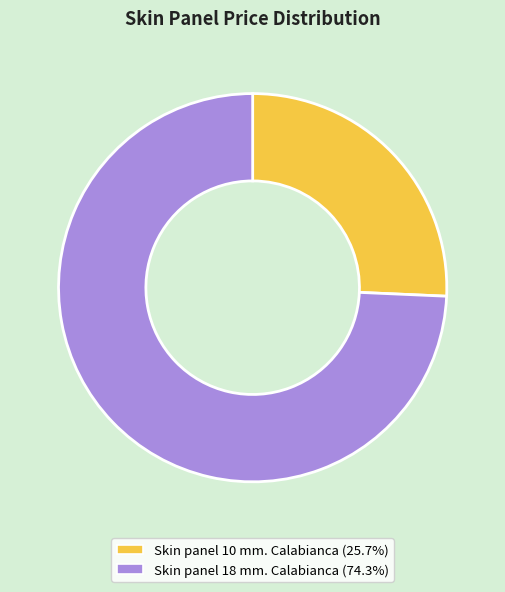

True or false: Skin panel 18 mm. Calabianca accounts for 81% of the total.

False